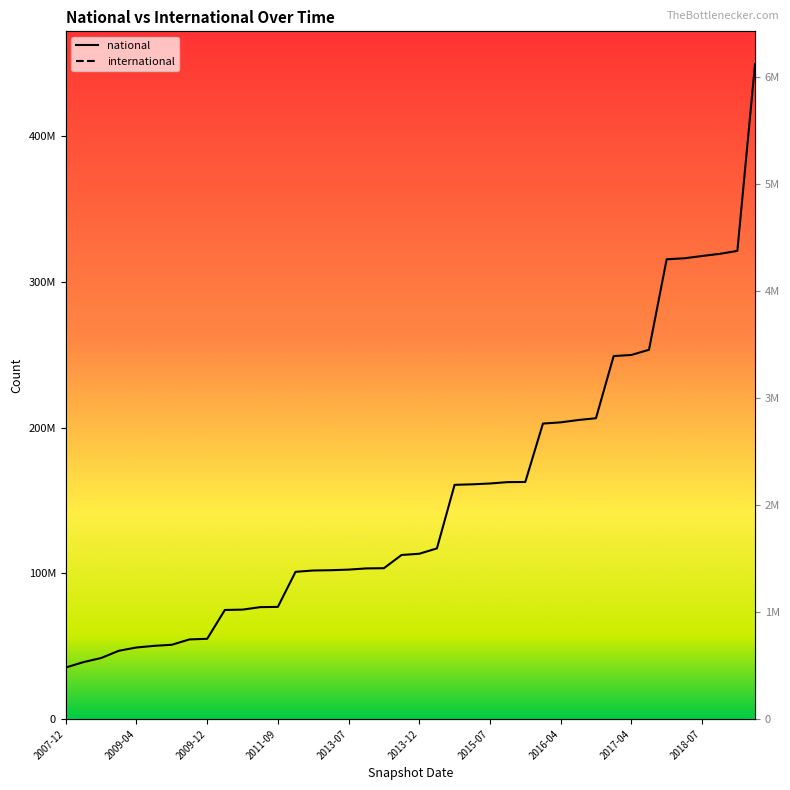

Does the chart display data point markers on the line(s)?

No